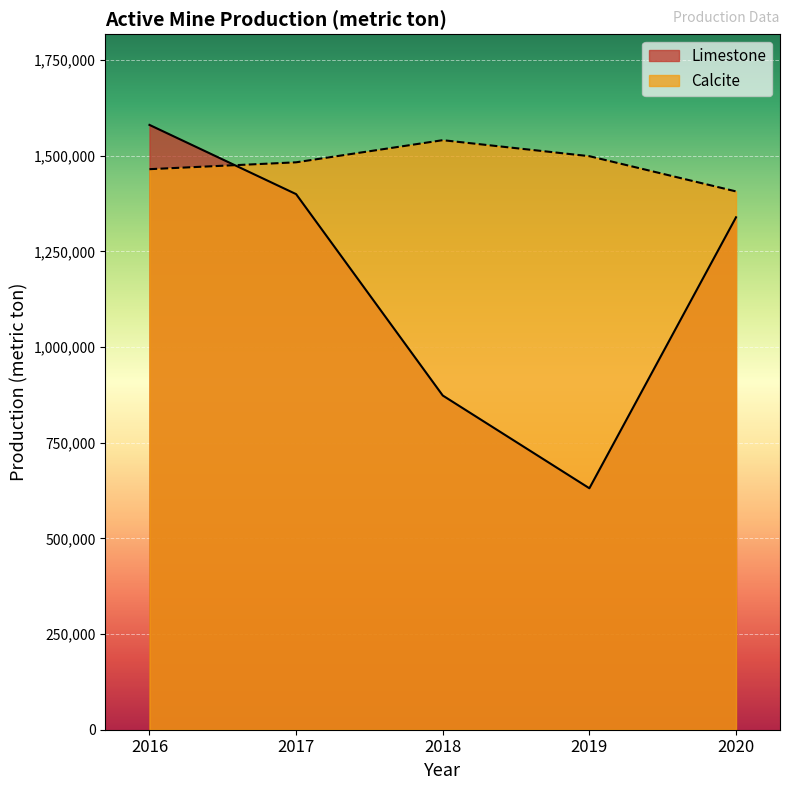

How many interior local peaks does the Calcite series have?

1